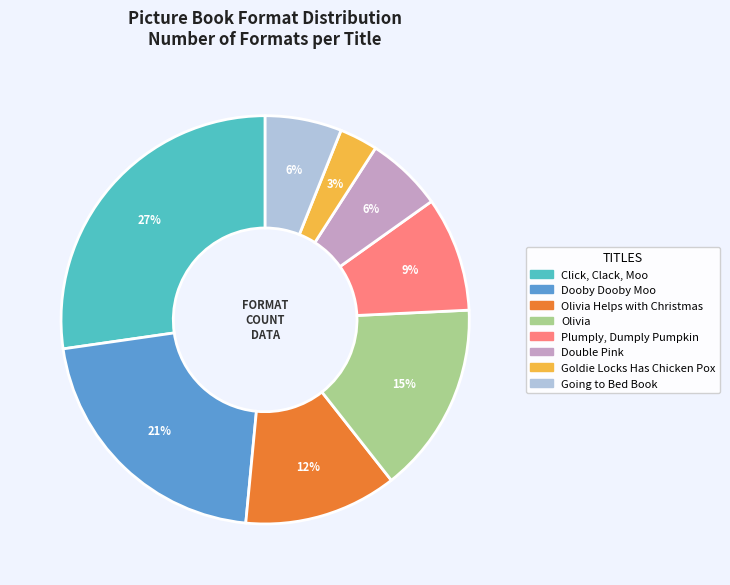

Is there any slice that represents more than half of the pie?

No